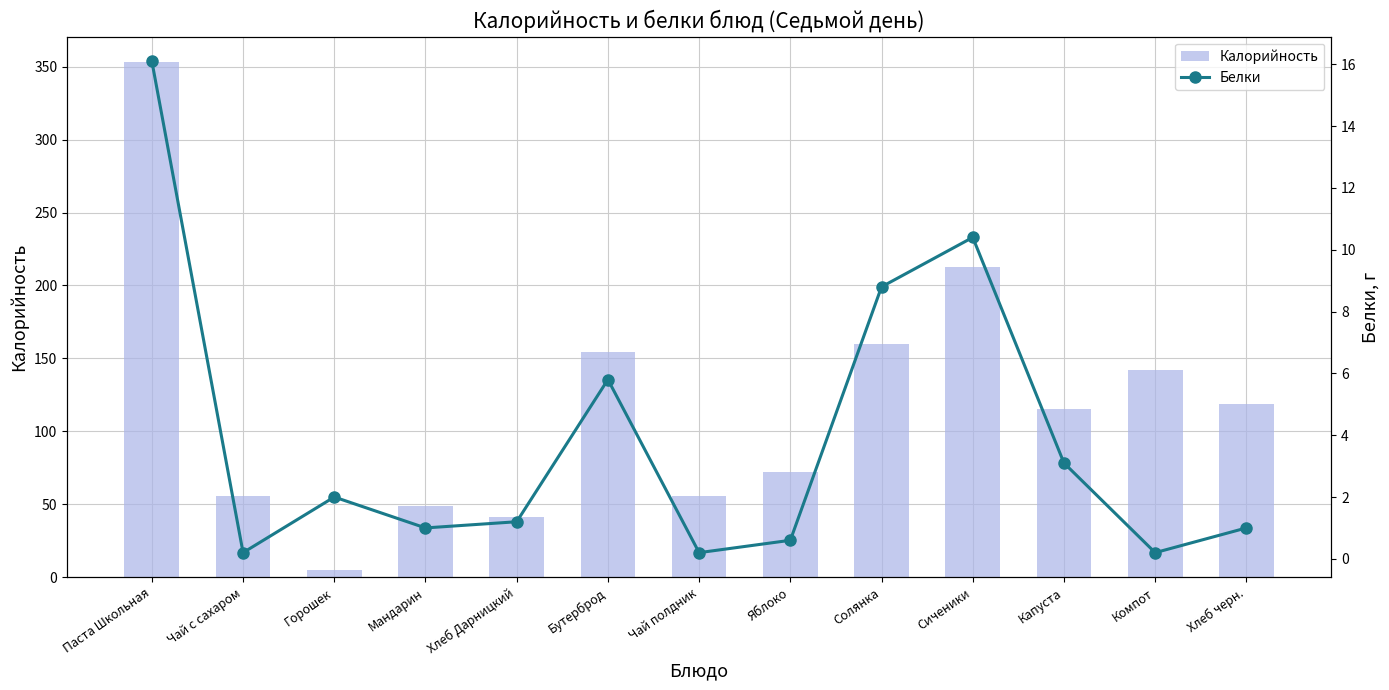

What value does the Белки series have at Хлеб Дарницкий?

1.2